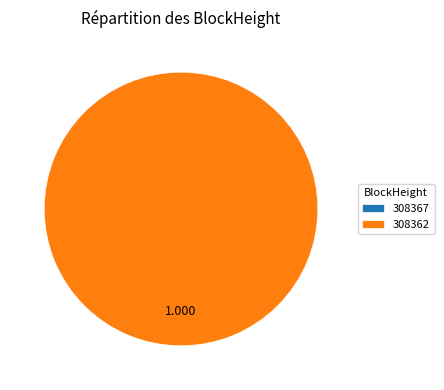

Is it true that 308362 is 99% of the pie?

False